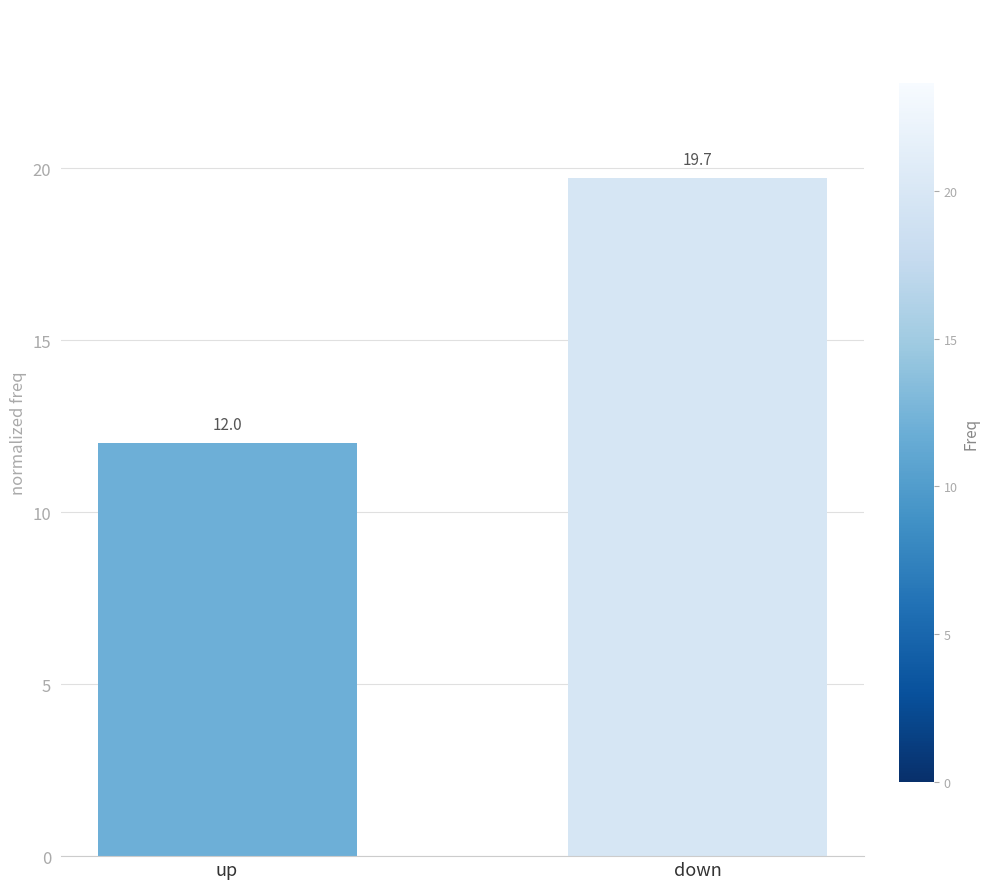

What is the sum of all values?

31.7